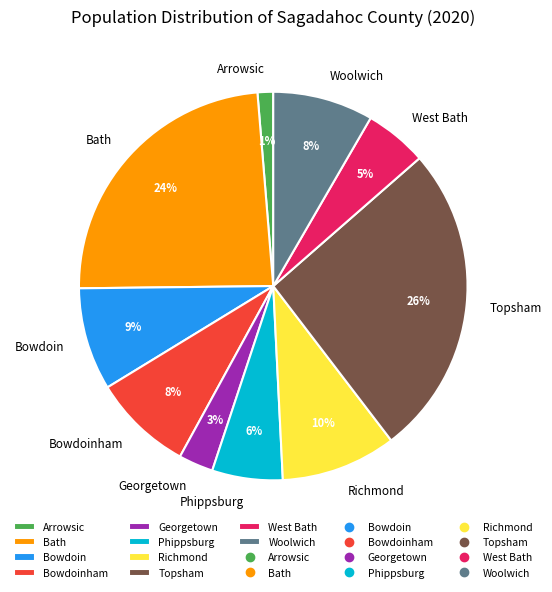

Is there a majority slice in this chart?

No